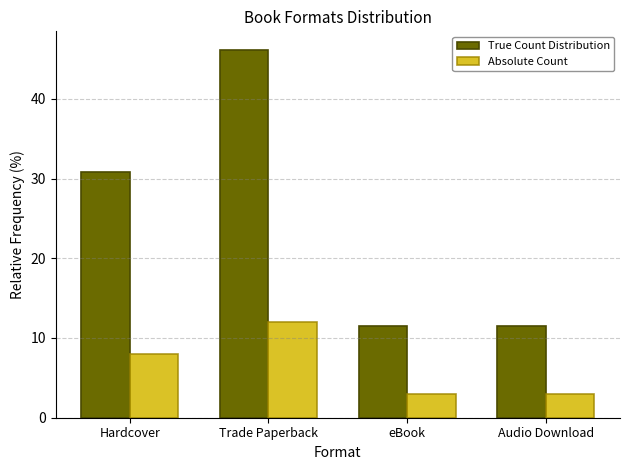

What are all the series names shown in the legend?

True Count Distribution, Absolute Count